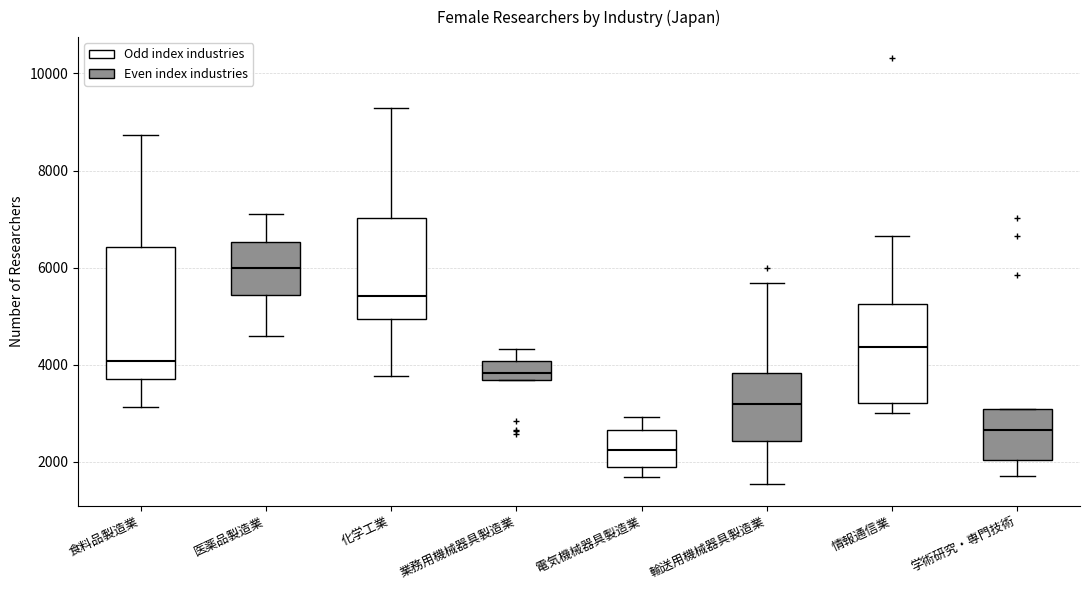

Reading left to right, transcribe this box plot: for each box, give where its median line is, the range the box spans, and where its two whiskers end, as read against the y-axis. The values are not printed on the chart, so give them approximately, as read against the axis.

食料品製造業: median 4000, box 3800 to 6400, whiskers 3200 to 8800
医薬品製造業: median 6000, box 5400 to 6600, whiskers 4600 to 7000
化学工業: median 5400, box 5000 to 7000, whiskers 3800 to 9200
業務用機械器具製造業: median 3800, box 3600 to 4000, whiskers 3600 to 4400
電気機械器具製造業: median 2200, box 1800 to 2600, whiskers 1600 to 3000
輸送用機械器具製造業: median 3200, box 2400 to 3800, whiskers 1600 to 5600
情報通信業: median 4400, box 3200 to 5200, whiskers 3000 to 6600
学術研究・専門技術: median 2600, box 2000 to 3000, whiskers 1800 to 3000